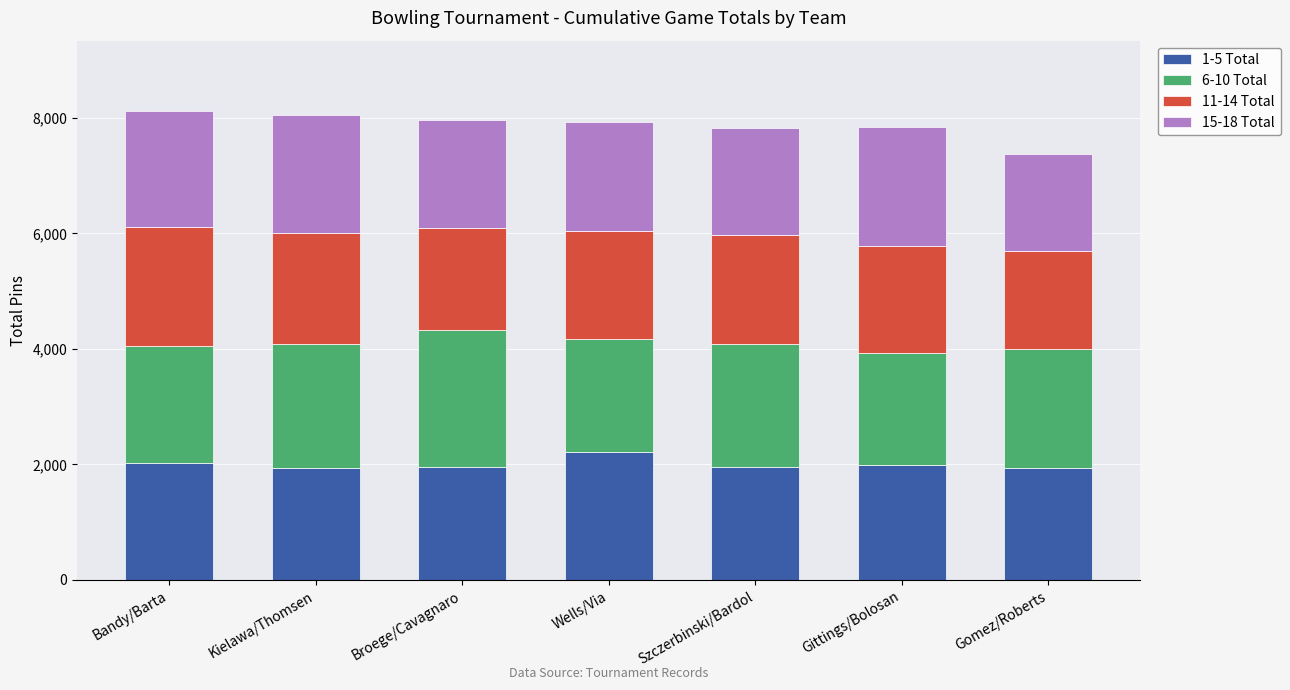

What is the total value across all series at Gomez/Roberts?

7384